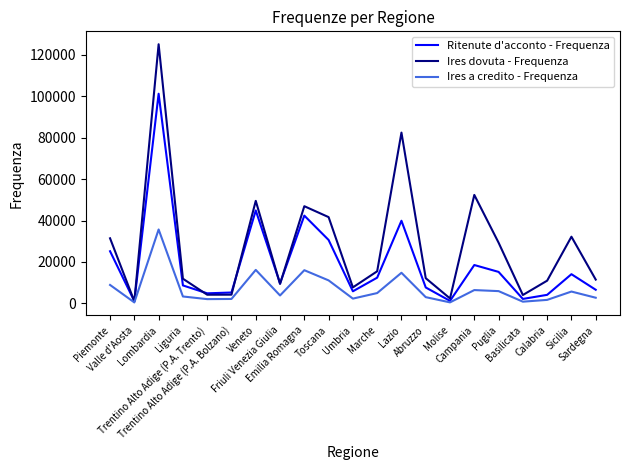

The Ritenute d'acconto - Frequenza series shows 15395 at Friuli Venezia Giulia. True or false?

False